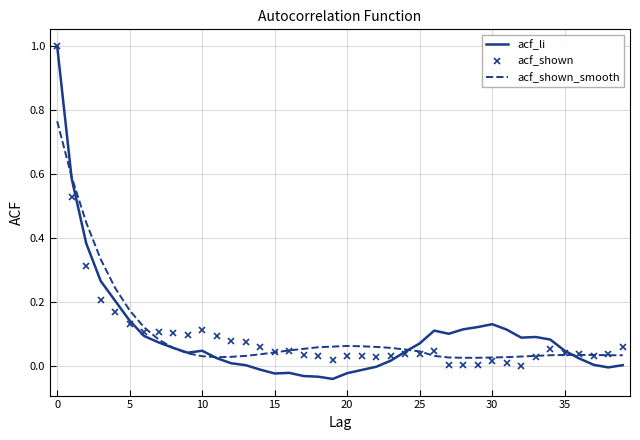

What is the maximum value shown in the chart?

1.0